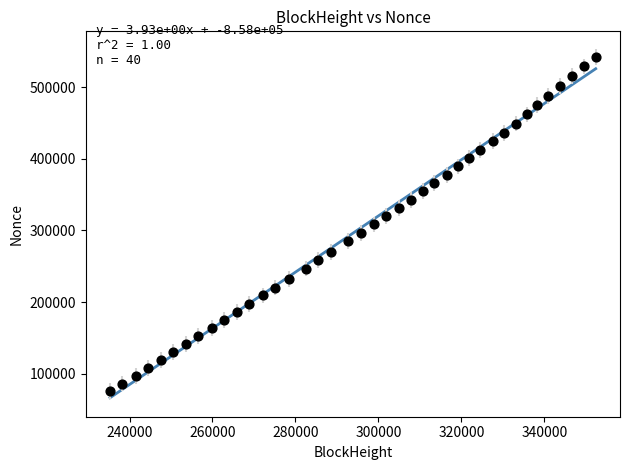

What is the range of Y values (max minus min)?

467532